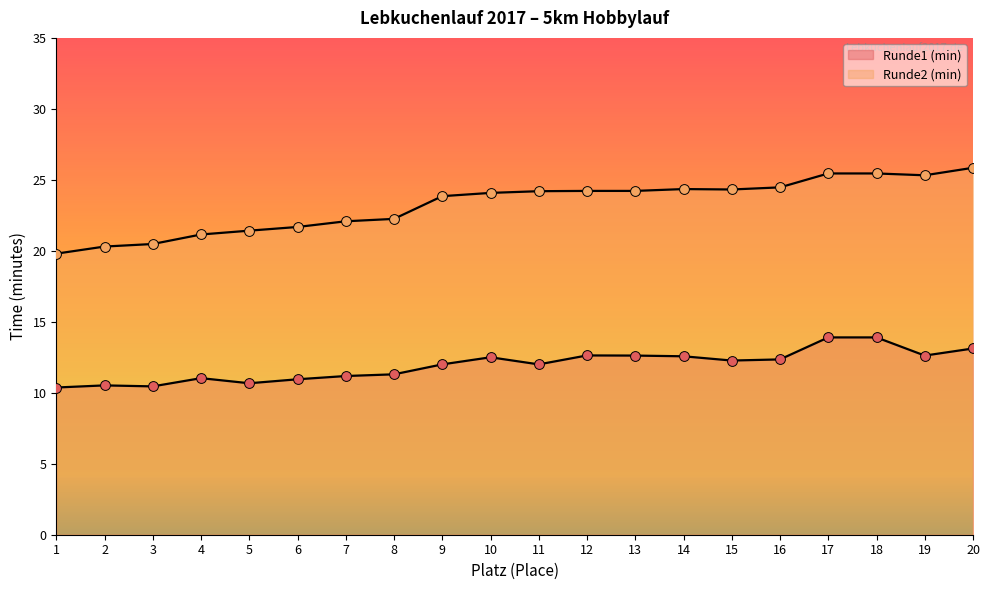

Which series contains the lowest Y value?

Runde1 (min)